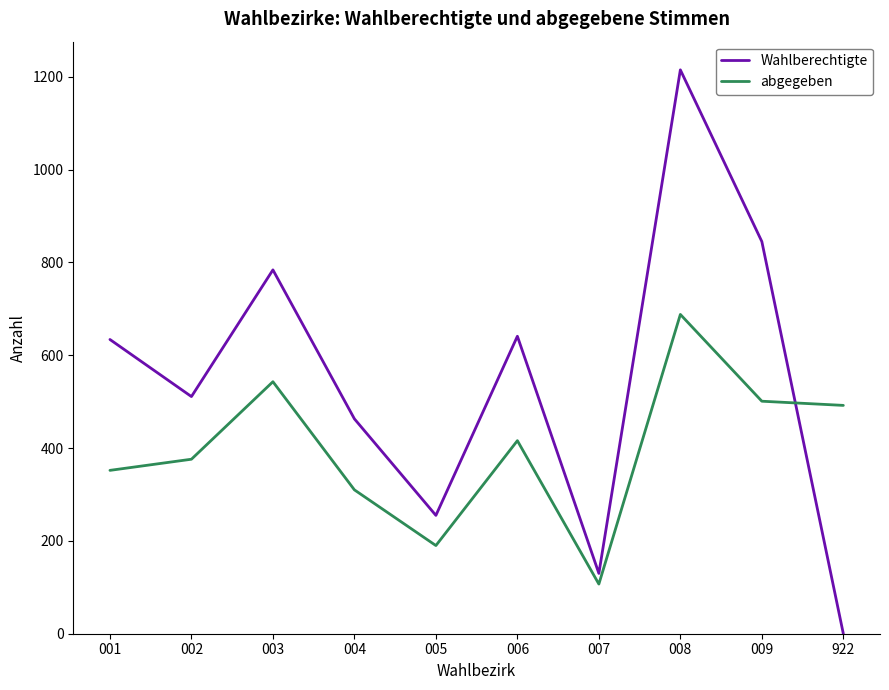

At which label does Wahlberechtigte reach its peak?

008